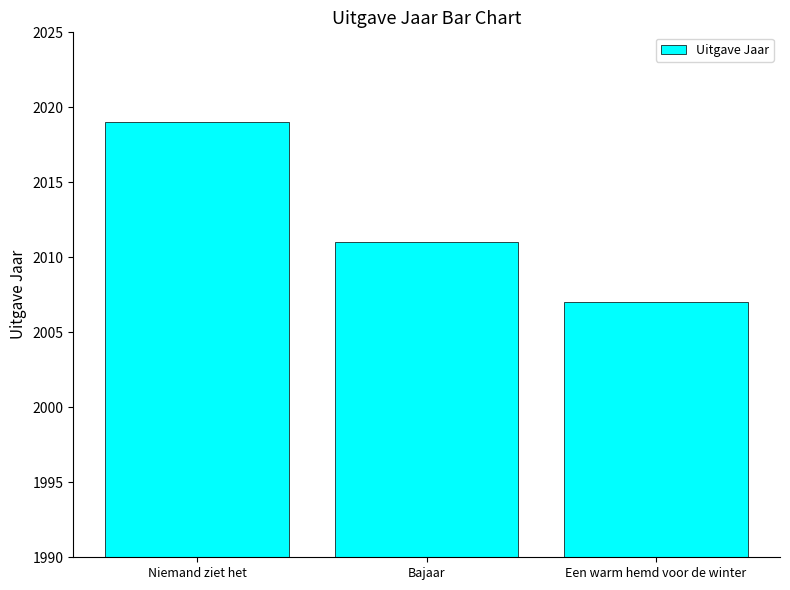

List the labels in order of value, smallest first.

Een warm hemd voor de winter, Bajaar, Niemand ziet het